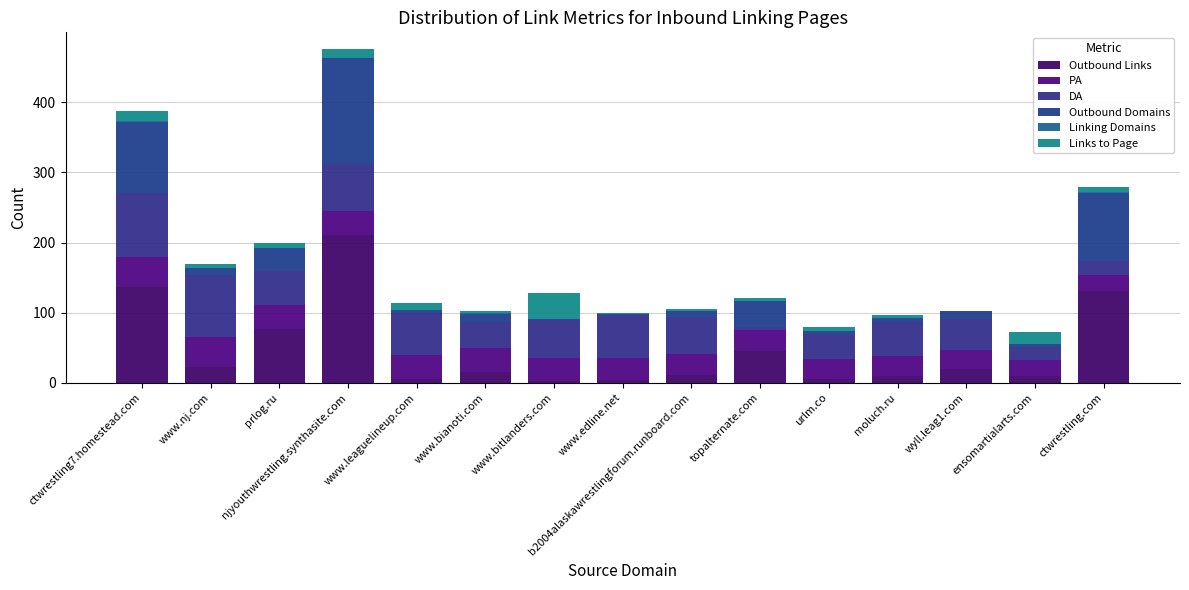

What position from the right is www.bitlanders.com?

9